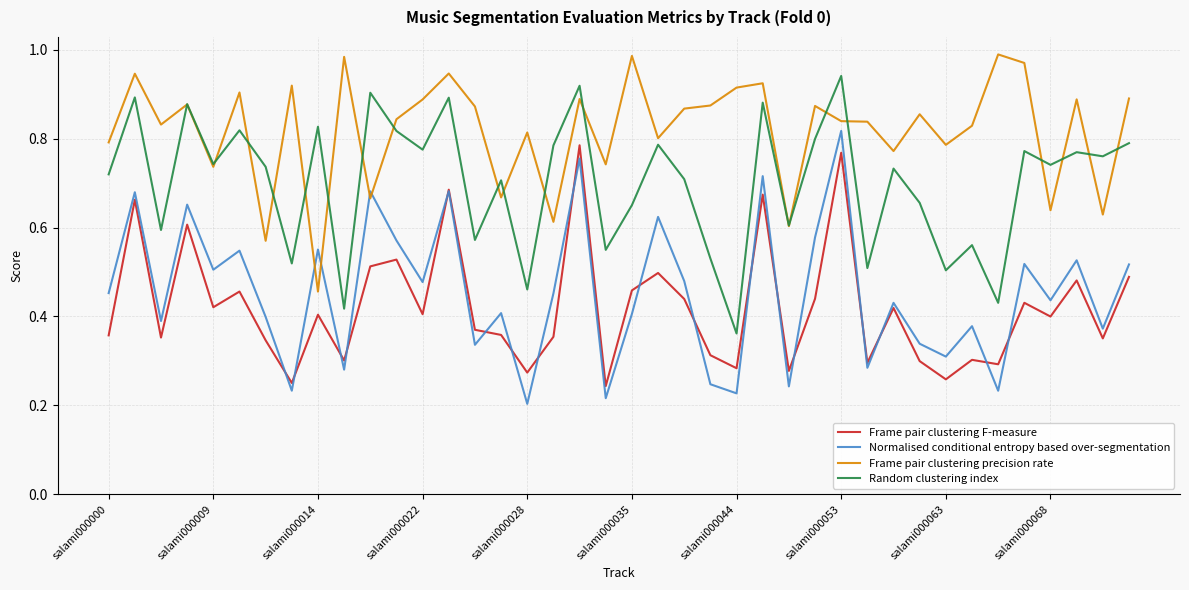

Which series has the largest total across all categories?

Frame pair clustering precision rate